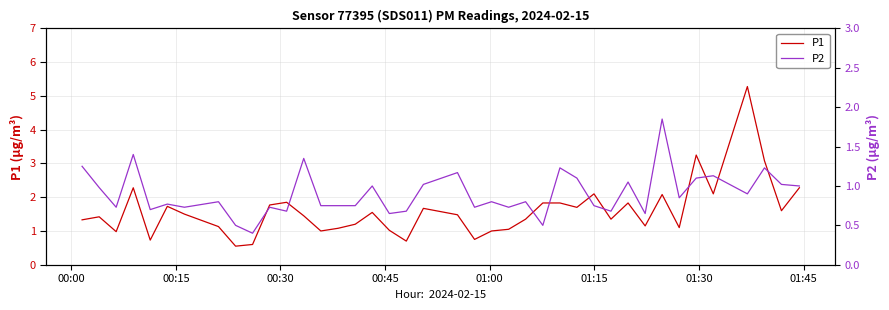

True or false: P2 and P1 intersect in this chart.

False